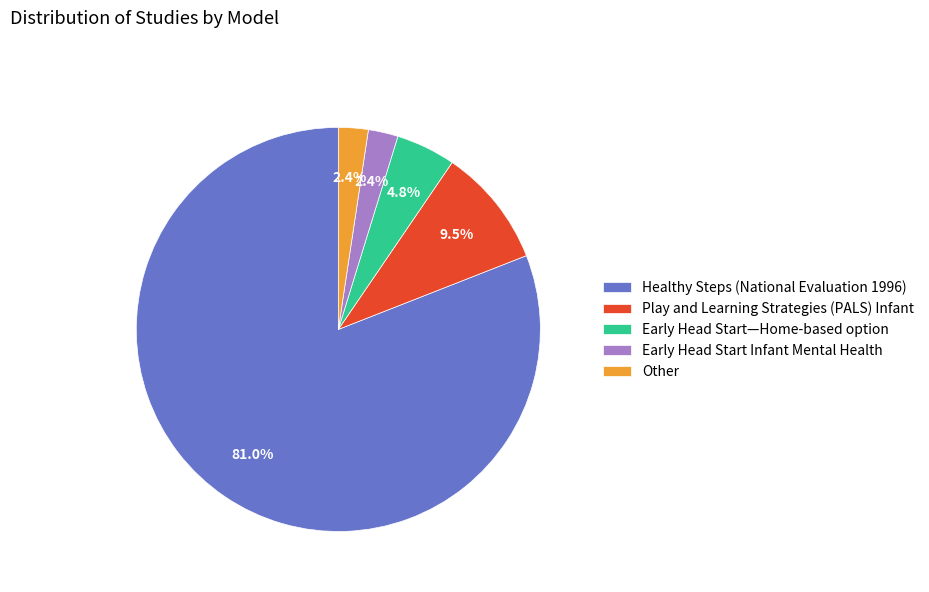

To the nearest percent, what is the average slice percentage?

20%